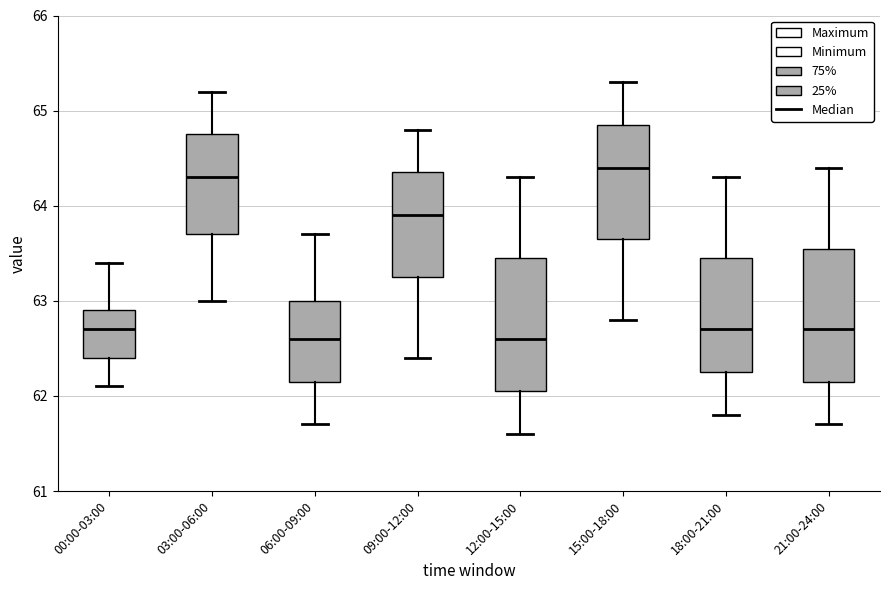

Reading left to right, read every box against the y-axis: the position of its median line, the range the box covers, and the ends of its whiskers. The values are not printed on the chart, so give them approximately, as read against the axis.

00:00-03:00: median 62.7, box 62.4 to 62.9, whiskers 62.1 to 63.4
03:00-06:00: median 64.3, box 63.7 to 64.8, whiskers 63.0 to 65.2
06:00-09:00: median 62.6, box 62.2 to 63.0, whiskers 61.7 to 63.7
09:00-12:00: median 63.9, box 63.3 to 64.4, whiskers 62.4 to 64.8
12:00-15:00: median 62.6, box 62.1 to 63.5, whiskers 61.6 to 64.3
15:00-18:00: median 64.4, box 63.7 to 64.9, whiskers 62.8 to 65.3
18:00-21:00: median 62.7, box 62.3 to 63.5, whiskers 61.8 to 64.3
21:00-24:00: median 62.7, box 62.2 to 63.6, whiskers 61.7 to 64.4